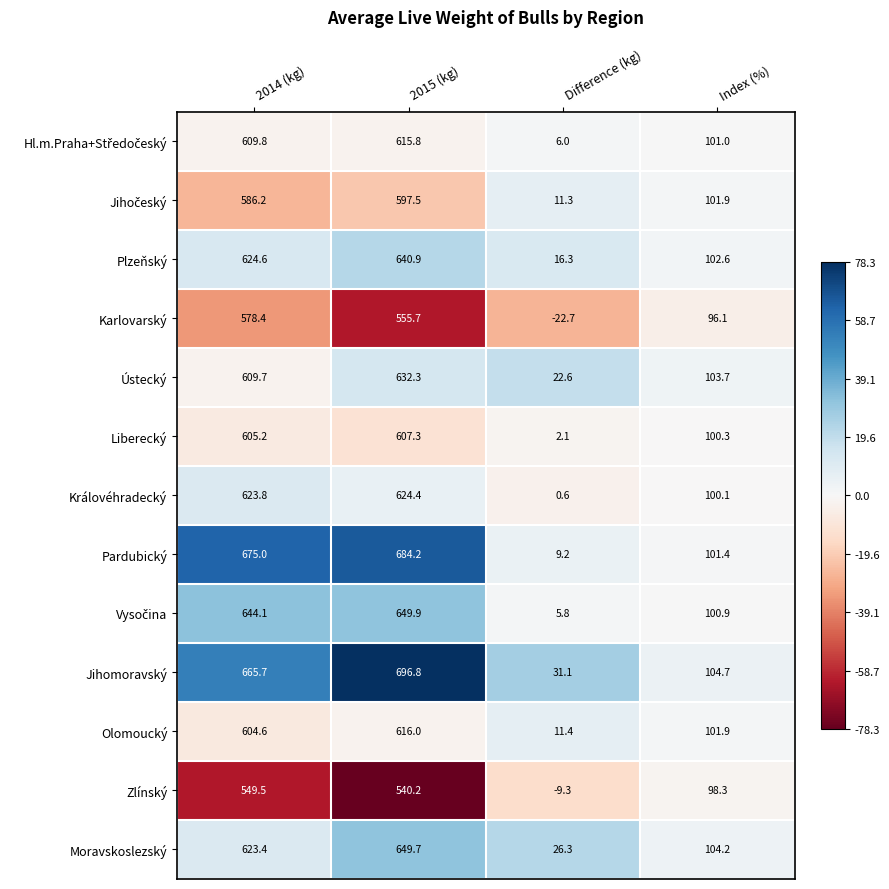

What is the difference between the maximum and second lowest values in the Liberecký series?

507.0